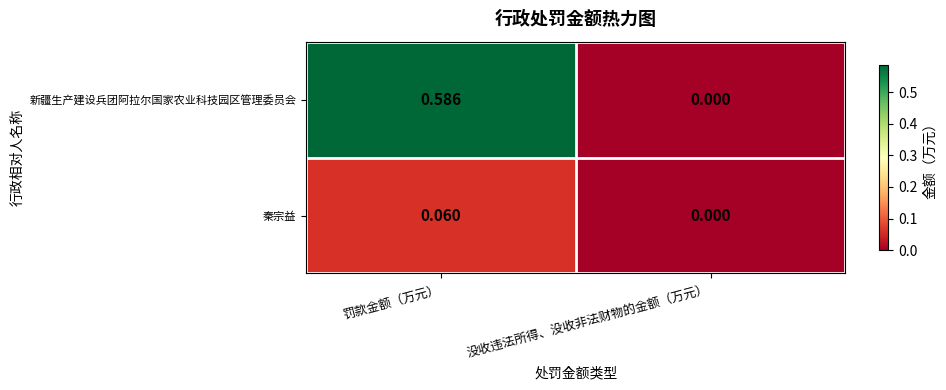

Which series has the widest spread of values?

新疆生产建设兵团阿拉尔国家农业科技园区管理委员会